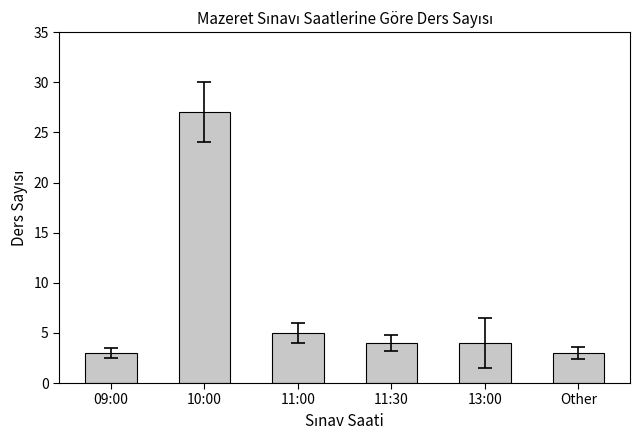

What is the sum of the values at 10:00 and 11:00?

32